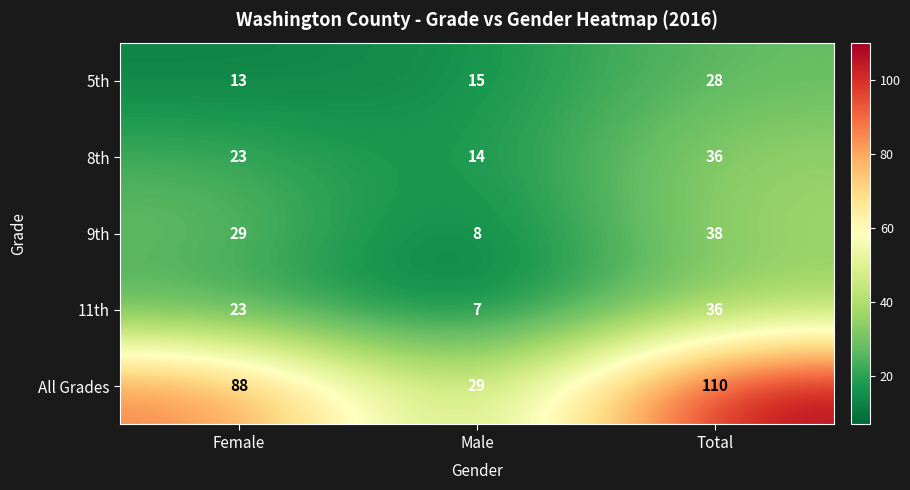

What is the highest value of the All Grades series?

110